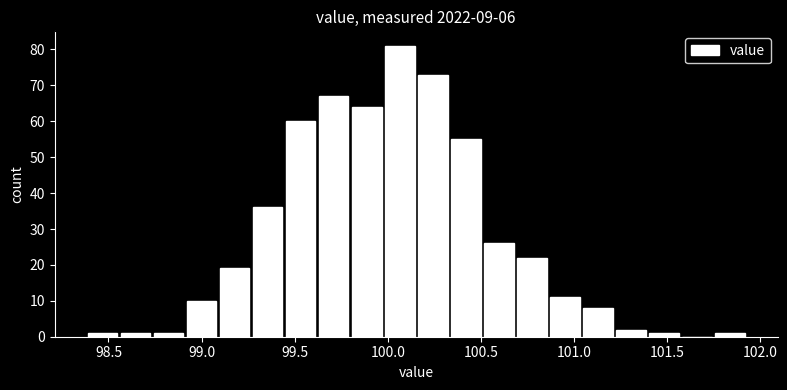

Read against the x-axis, roughly where is the centre of the tallest bar?

100.05